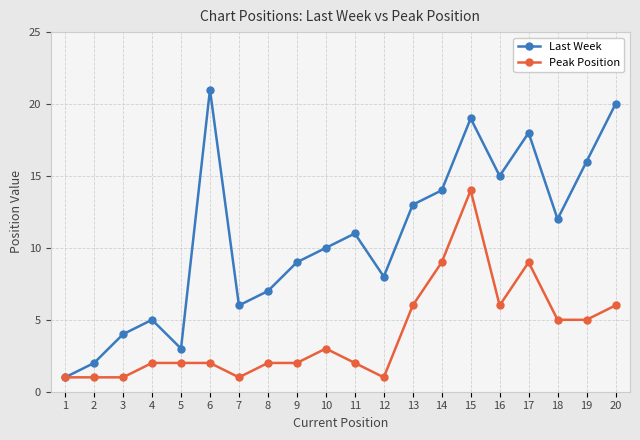

What is the spread (max minus min) of values at 15?

5